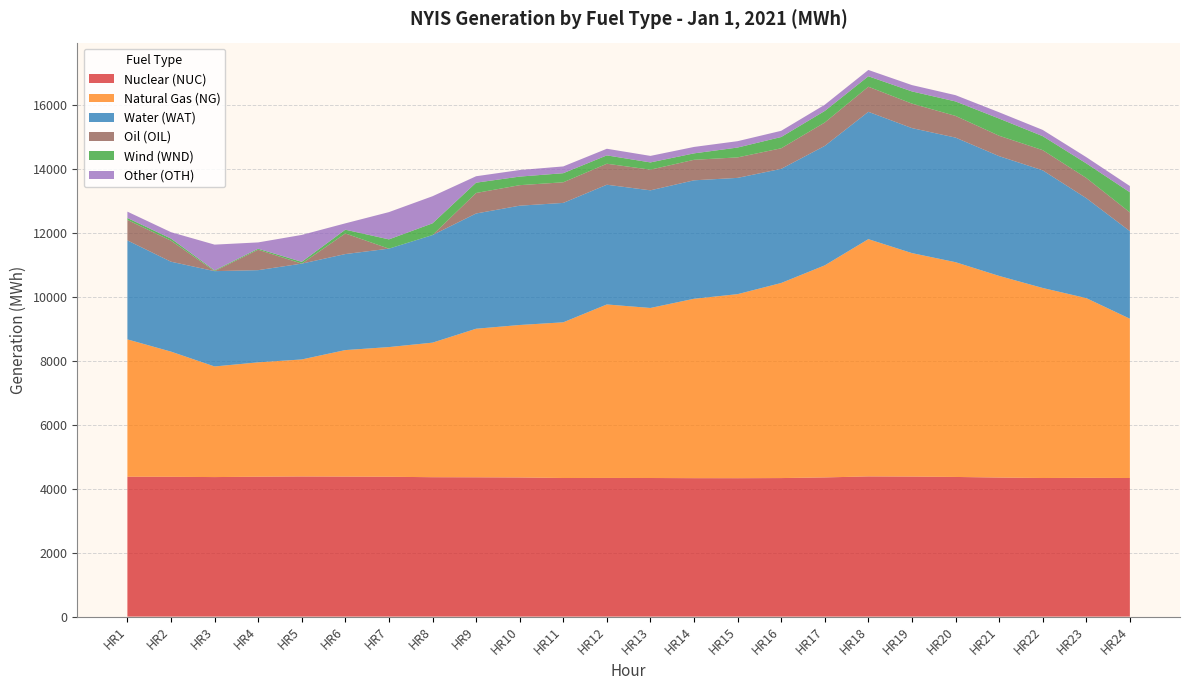

Reading left to right, transcribe all the data shown in this chart.

Nuclear (NUC): HR1=4372	HR2=4370	HR3=4361	HR4=4373	HR5=4380	HR6=4376	HR7=4371	HR8=4357	HR9=4354	HR10=4349	HR11=4332	HR12=4334	HR13=4332	HR14=4327	HR15=4326	HR16=4330	HR17=4350	HR18=4382	HR19=4377	HR20=4365	HR21=4346	HR22=4332	HR23=4337	HR24=4332
Natural Gas (NG): HR1=4292	HR2=3912	HR3=3457	HR4=3574	HR5=3657	HR6=3954	HR7=4053	HR8=4205	HR9=4643	HR10=4765	HR11=4866	HR12=5422	HR13=5314	HR14=5607	HR15=5752	HR16=6097	HR17=6628	HR18=7415	HR19=6984	HR20=6712	HR21=6302	HR22=5939	HR23=5617	HR24=4978
Water (WAT): HR1=3094	HR2=2810	HR3=2979	HR4=2881	HR5=2995	HR6=3001	HR7=3076	HR8=3363	HR9=3602	HR10=3729	HR11=3732	HR12=3742	HR13=3677	HR14=3702	HR15=3634	HR16=3567	HR17=3734	HR18=3980	HR19=3907	HR20=3894	HR21=3743	HR22=3677	HR23=3124	HR24=2737
Oil (OIL): HR1=640	HR2=657	HR3=0	HR4=638	HR5=0	HR6=644	HR7=0	HR8=0	HR9=641	HR10=641	HR11=644	HR12=656	HR13=646	HR14=641	HR15=640	HR16=643	HR17=731	HR18=784	HR19=765	HR20=678	HR21=638	HR22=631	HR23=632	HR24=586
Wind (WND): HR1=61	HR2=66	HR3=24	HR4=32	HR5=56	HR6=118	HR7=290	HR8=366	HR9=322	HR10=268	HR11=284	HR12=261	HR13=226	HR14=201	HR15=308	HR16=352	HR17=361	HR18=327	HR19=381	HR20=452	HR21=537	HR22=437	HR23=455	HR24=629
Other (OTH): HR1=198	HR2=200	HR3=805	HR4=197	HR5=841	HR6=198	HR7=852	HR8=847	HR9=201	HR10=205	HR11=212	HR12=207	HR13=204	HR14=201	HR15=199	HR16=194	HR17=194	HR18=197	HR19=198	HR20=196	HR21=196	HR22=195	HR23=195	HR24=195